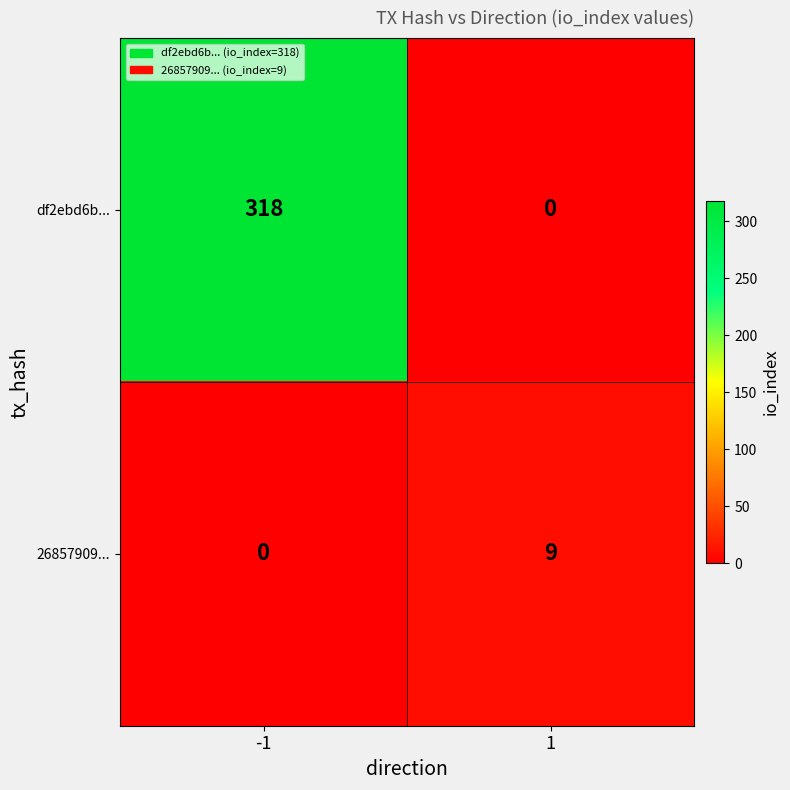

The value of 26857909... at 1 is 4. True or false?

False